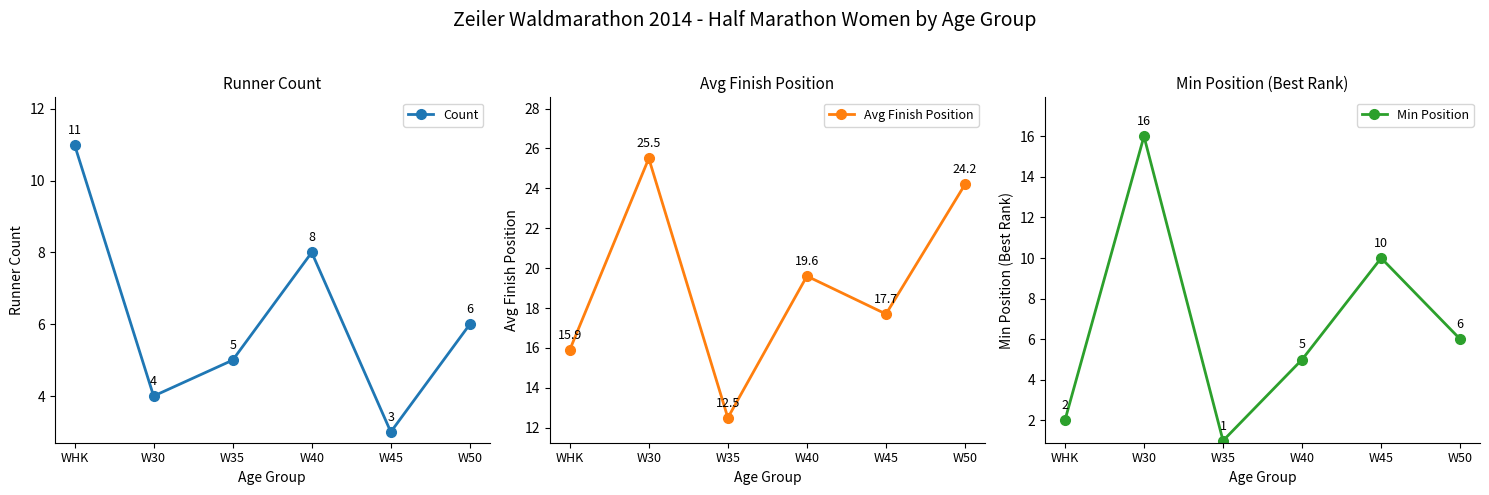

What is the sum of the Count values at W45 and W40?

11